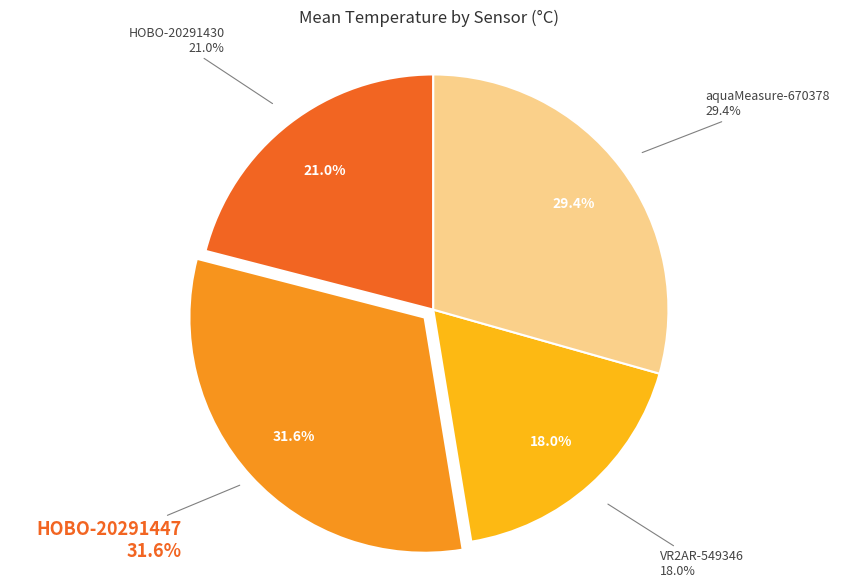

Which slice is the smallest?

VR2AR-549346